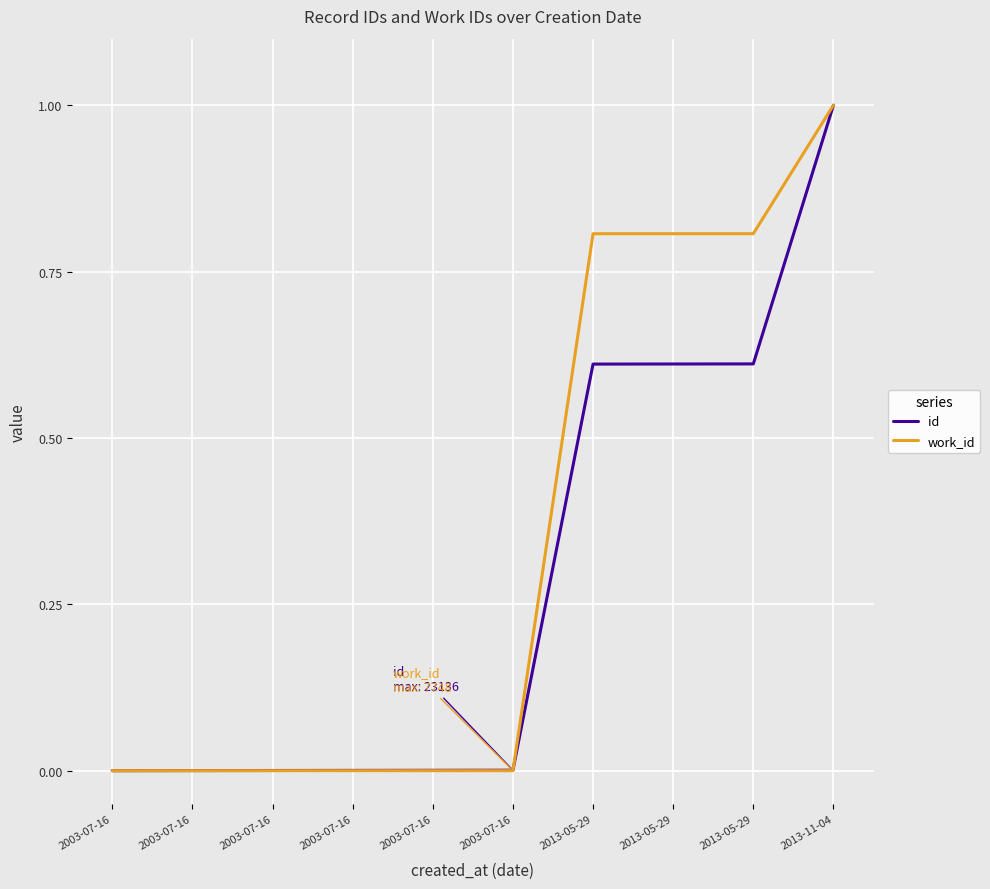

True or false: id and work_id intersect in this chart.

True